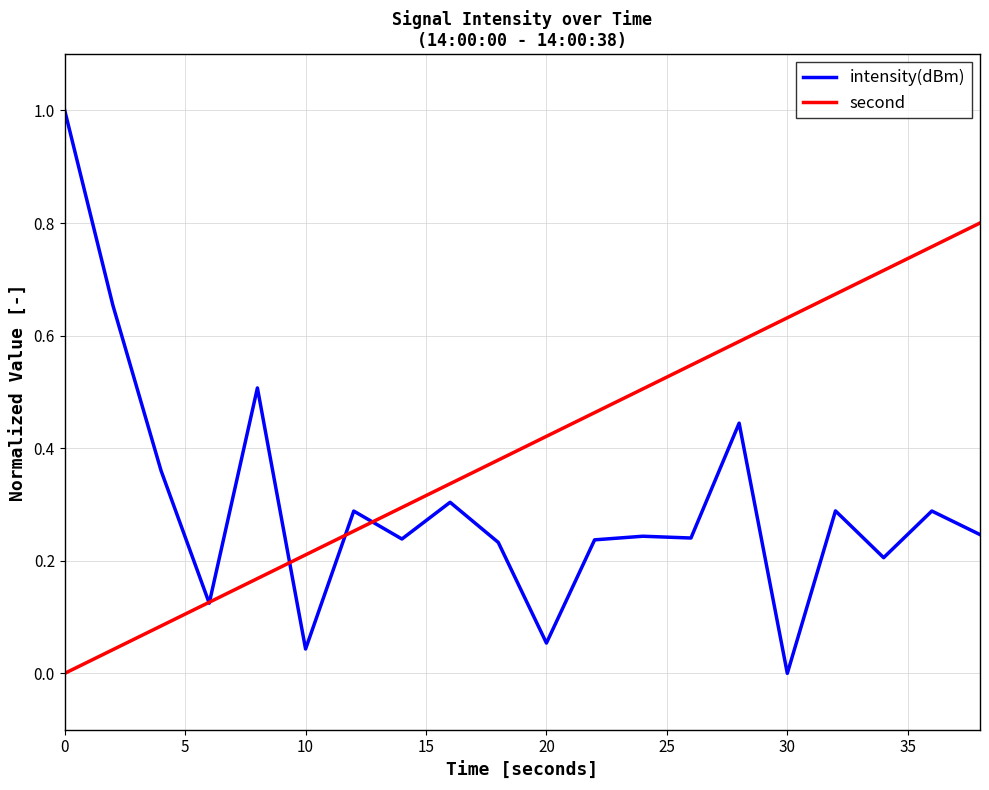

Which series has the largest total across all categories?

second